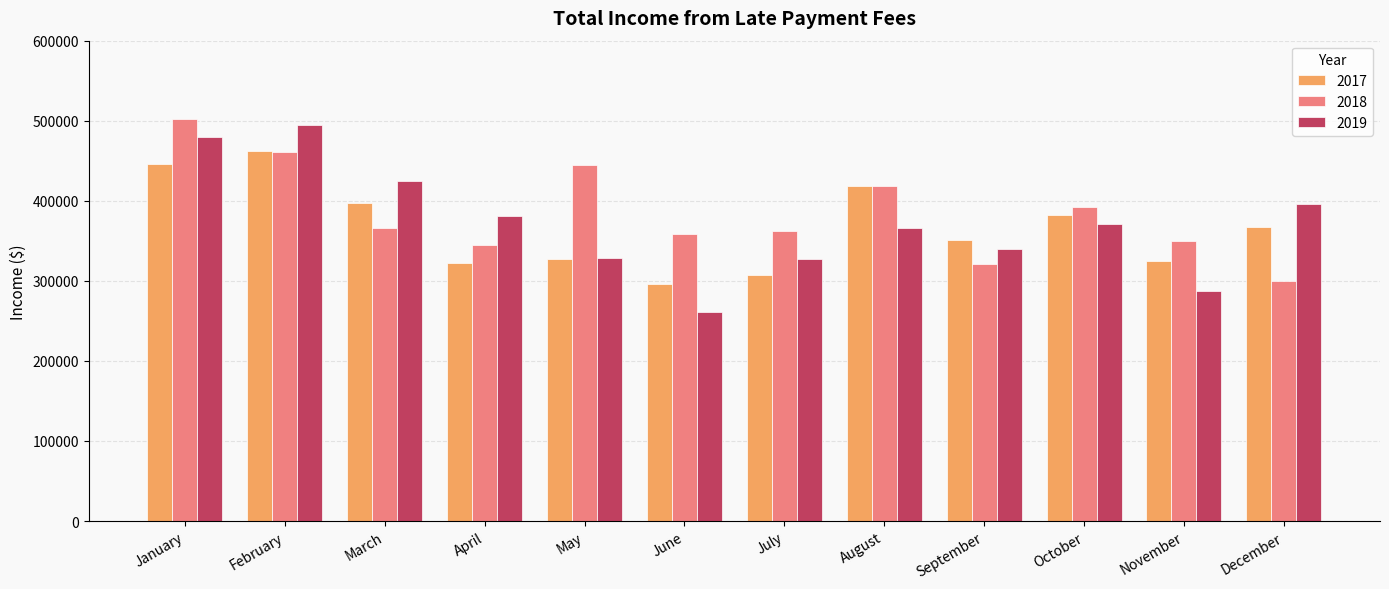

List the series in order of their peak value, highest first.

2018, 2019, 2017